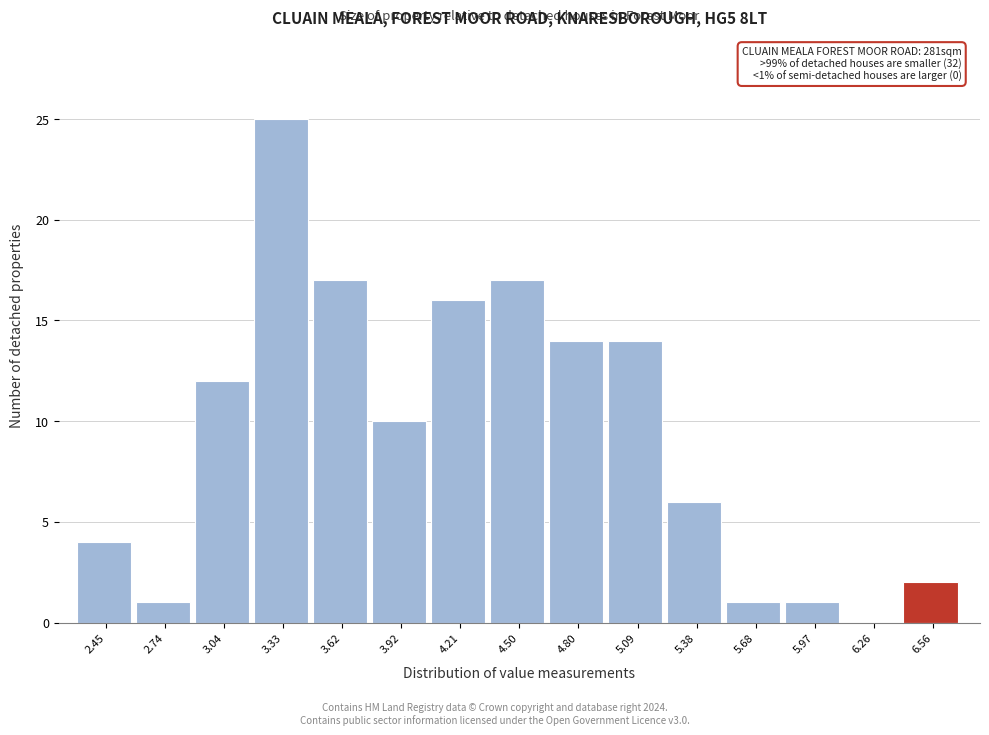

Reading left to right, list all the values displayed in this chart.

2.45=4	2.74=1	3.04=12	3.33=25	3.62=17	3.92=10	4.21=16	4.50=17	4.80=14	5.09=14	5.38=6	5.68=1	5.97=1	6.26=0	6.56=2